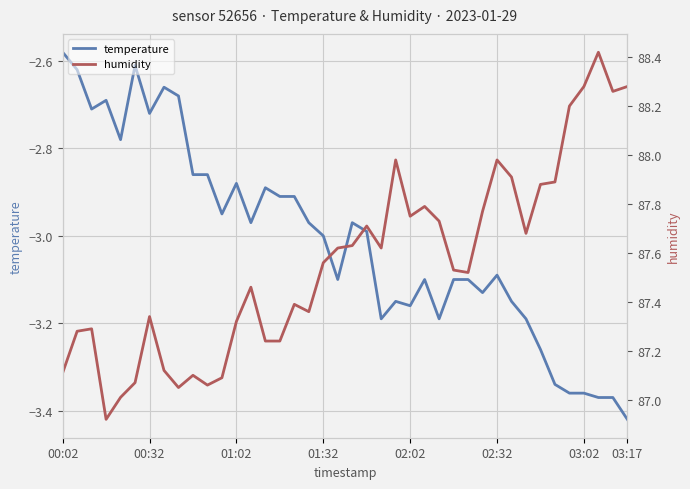

True or false: humidity and temperature intersect in this chart.

False